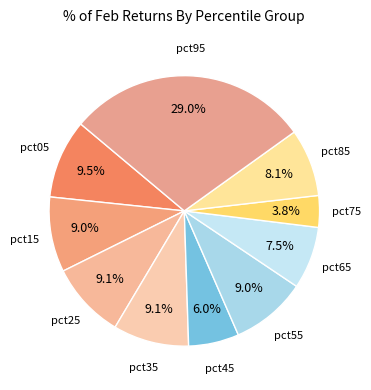

Which slice is the largest?

pct95